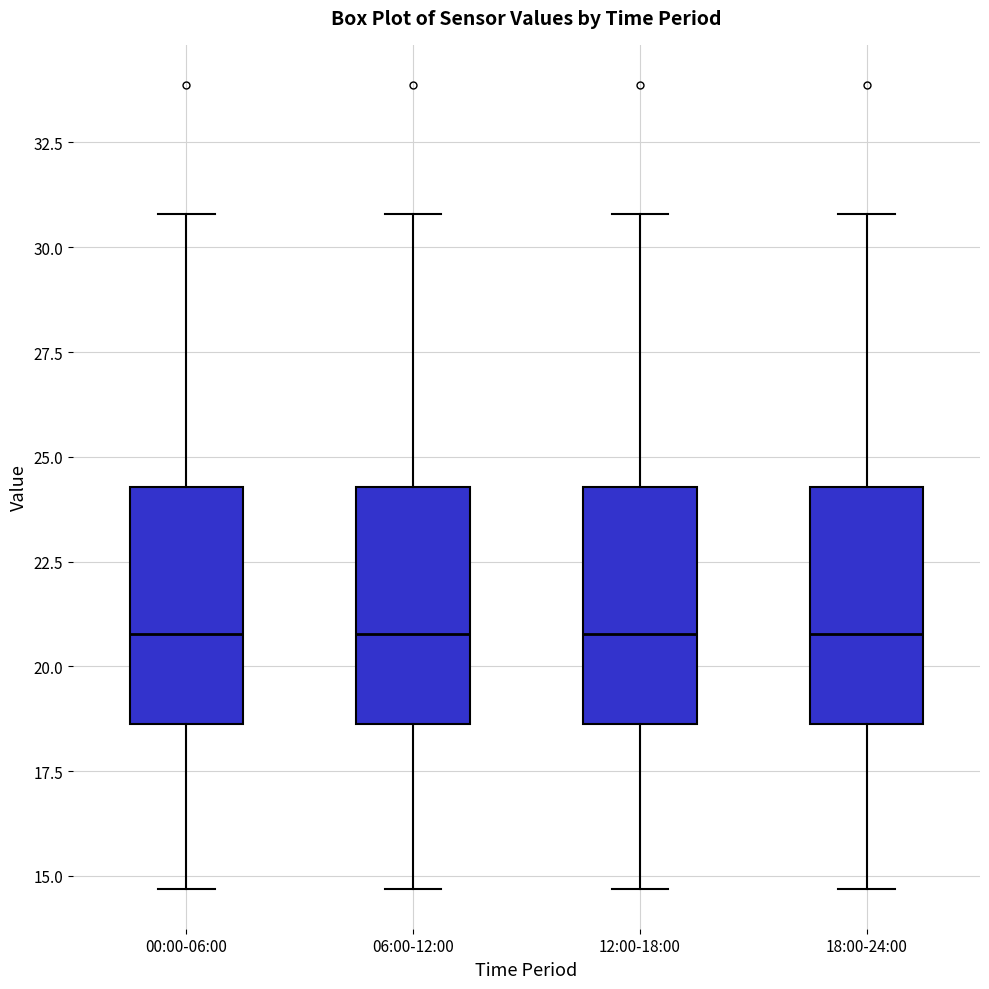

Reading left to right, transcribe this box plot: for each box, give where its median line is, the range the box spans, and where its two whiskers end, as read against the y-axis. The values are not printed on the chart, so give them approximately, as read against the axis.

00:00-06:00: median 21.0, box 18.5 to 24.5, whiskers 14.5 to 31.0
06:00-12:00: median 21.0, box 18.5 to 24.5, whiskers 14.5 to 31.0
12:00-18:00: median 21.0, box 18.5 to 24.5, whiskers 14.5 to 31.0
18:00-24:00: median 21.0, box 18.5 to 24.5, whiskers 14.5 to 31.0